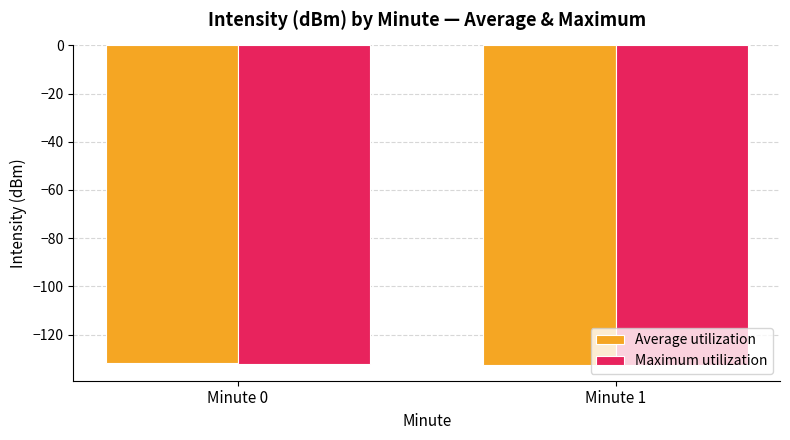

What is the spread (max minus min) of values at Minute 0?

0.4